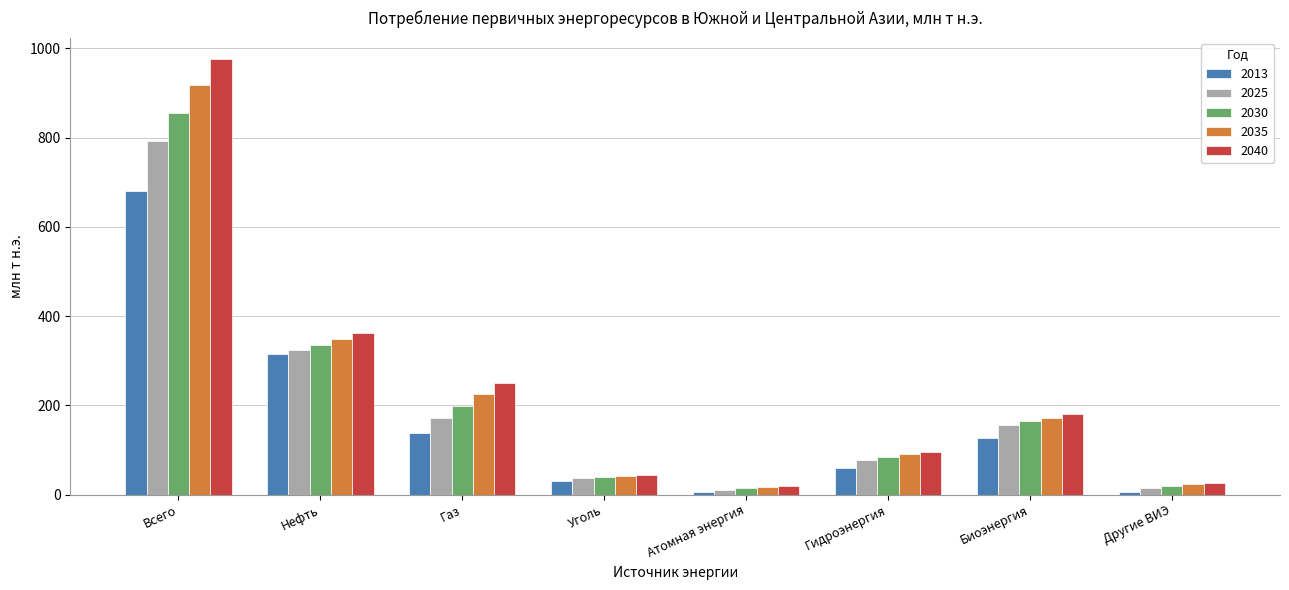

What value does the 2025 series have at Нефть?

324.5